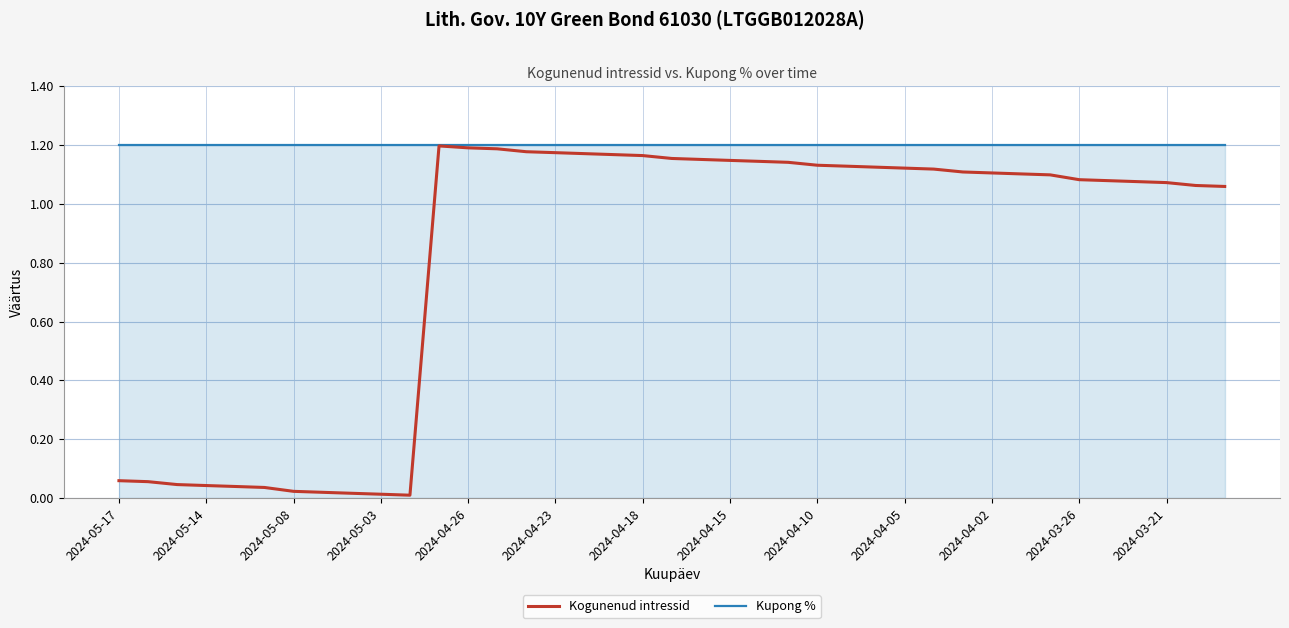

Which series has the largest total across all categories?

Kupong %